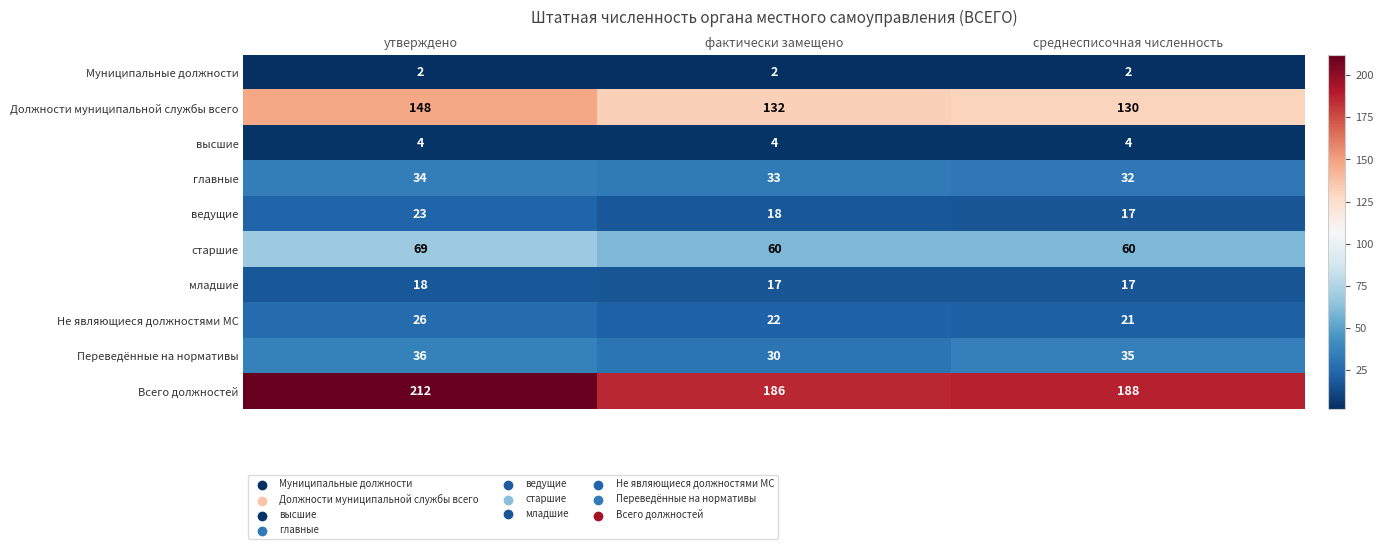

At which category is the sum across all series the highest?

утверждено